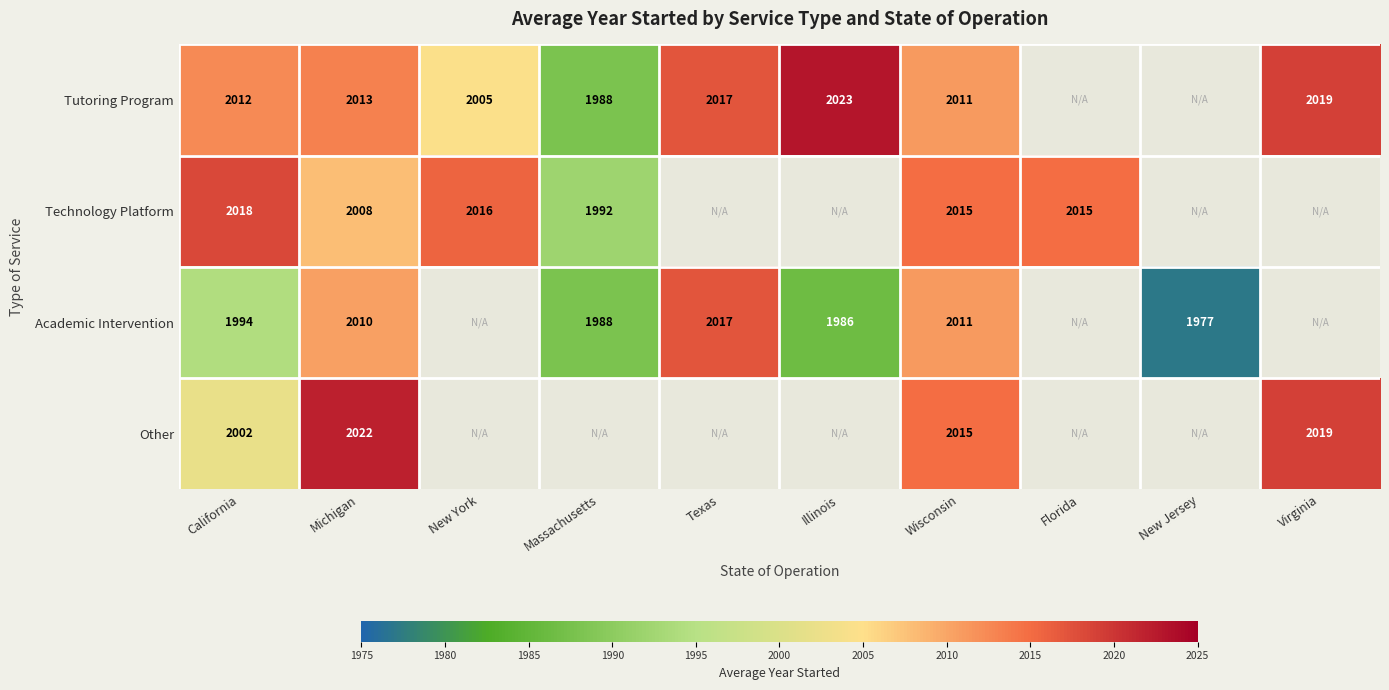

Rank the series by their maximum value, from highest to lowest.

Tutoring Program, Other, Technology Platform, Academic Intervention